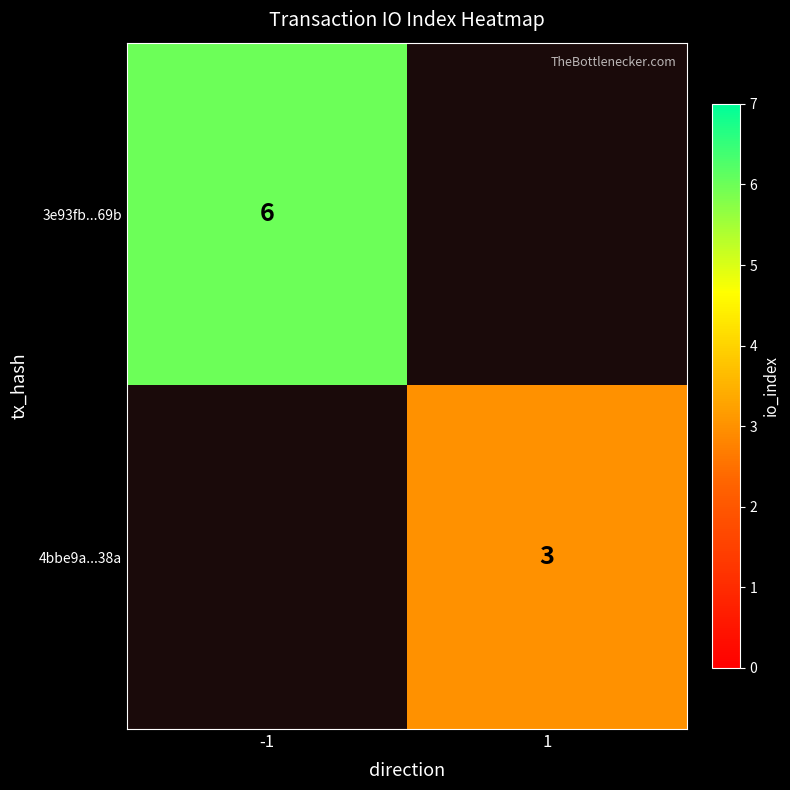

Count the number of data series in this chart.

2